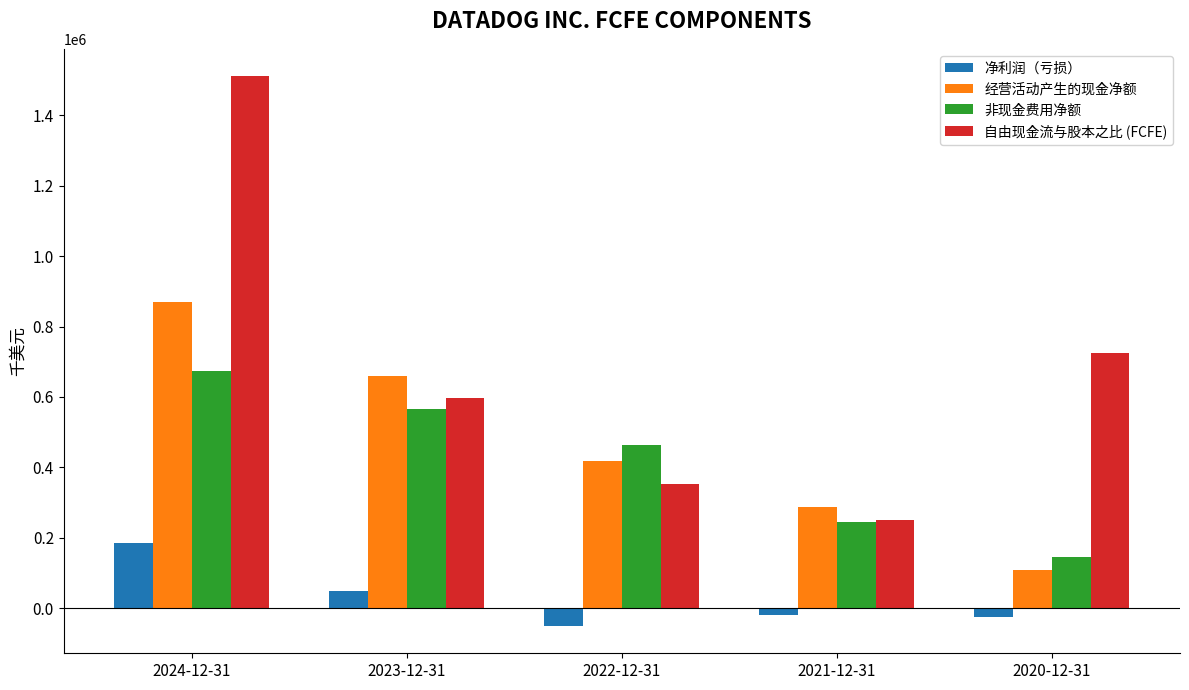

Are the bars grouped side by side (vs. stacked)?

Yes